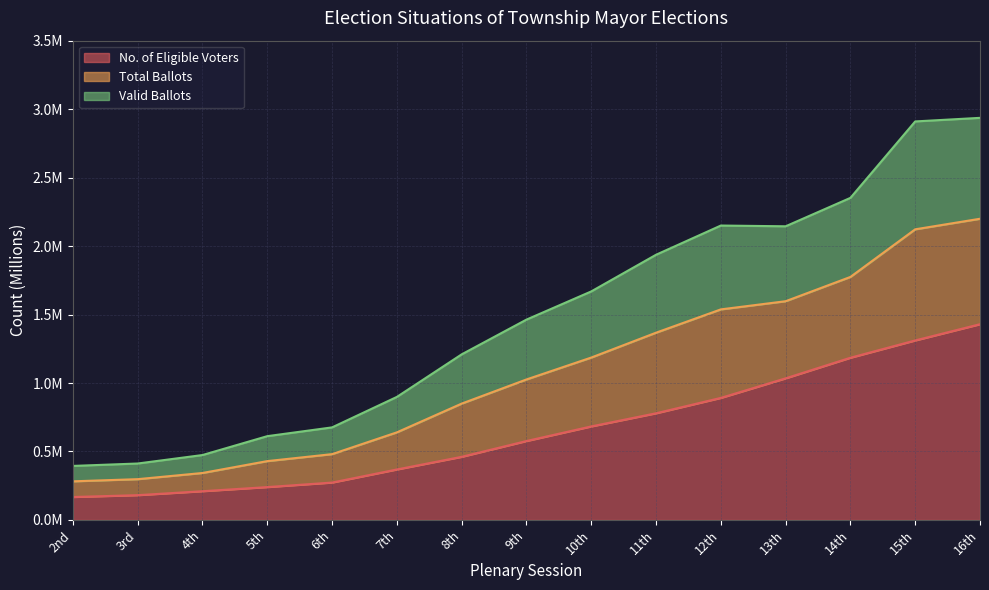

At which label does Valid Ballots reach its minimum?

2nd